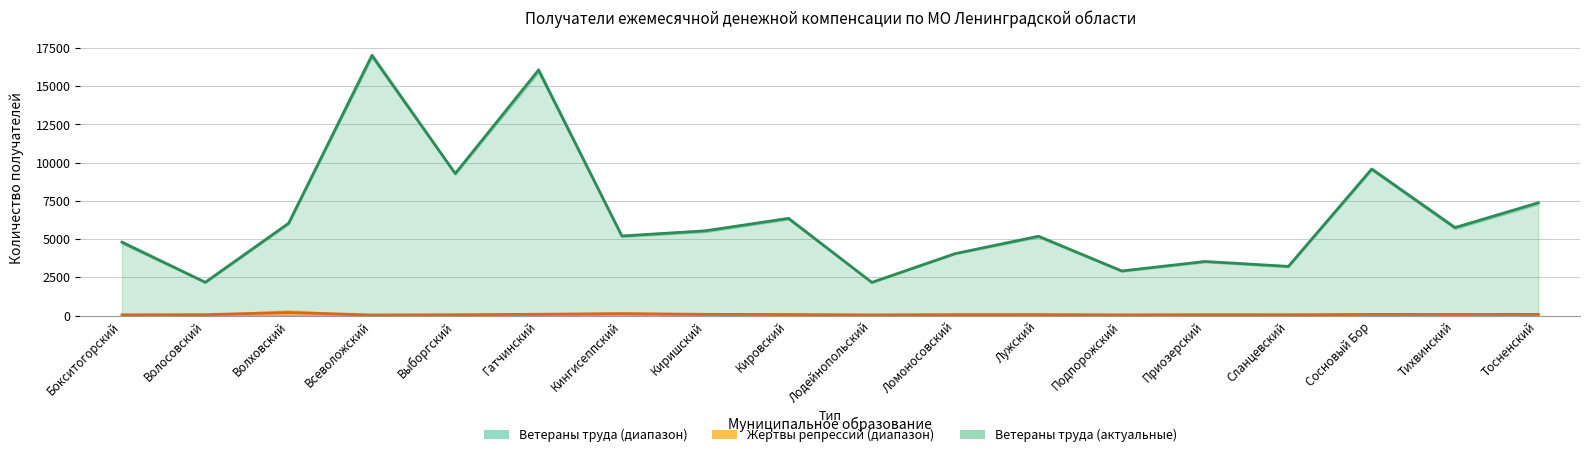

What is the value of the Жертвы репрессий (среднее) point at the 1st from the left?

52.5